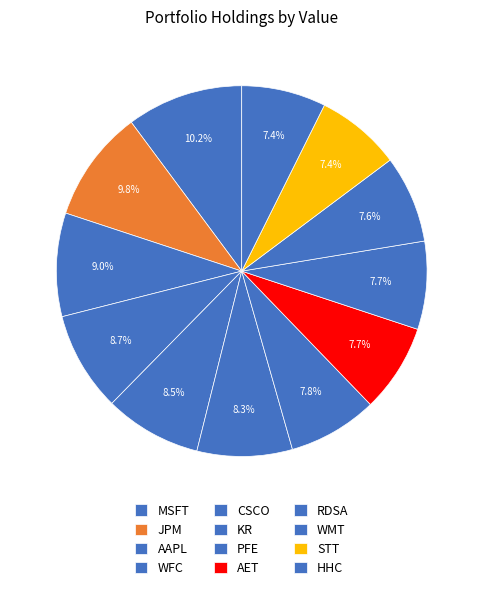

What percentage is NOT represented by JPM?

90.2%